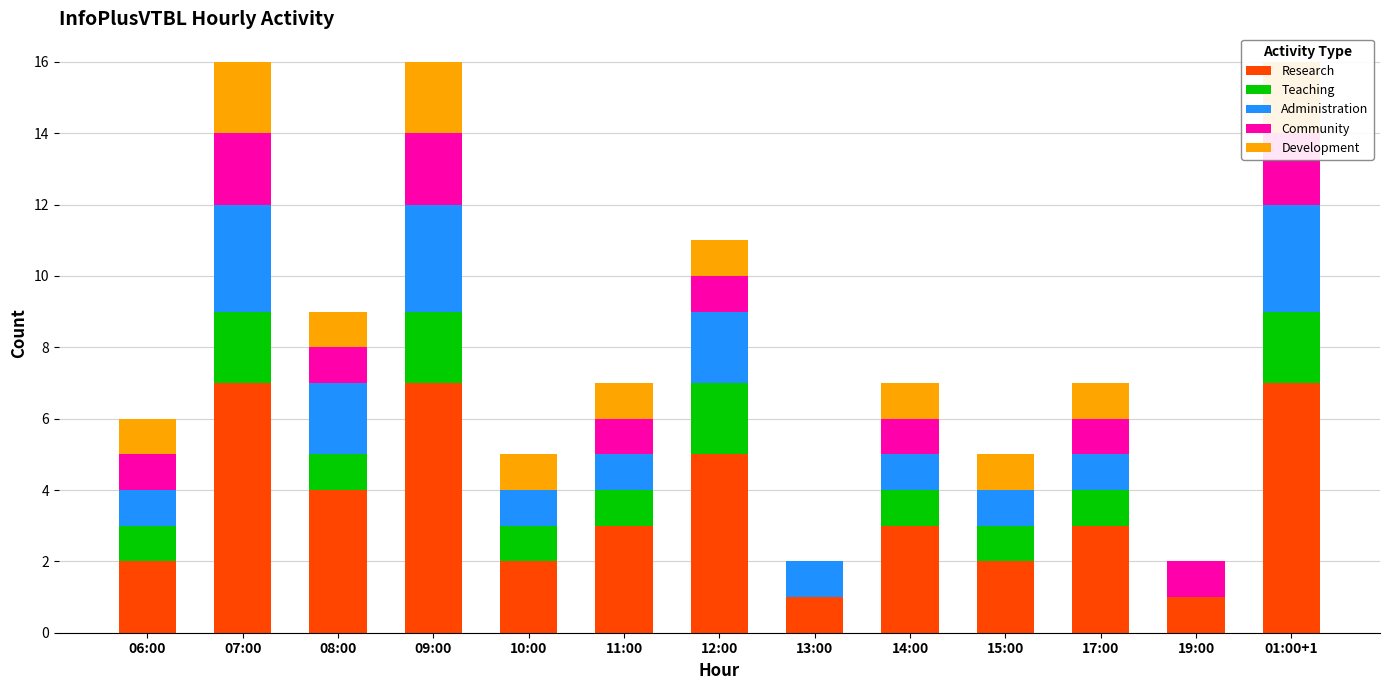

What is the sum of all Research values?

47